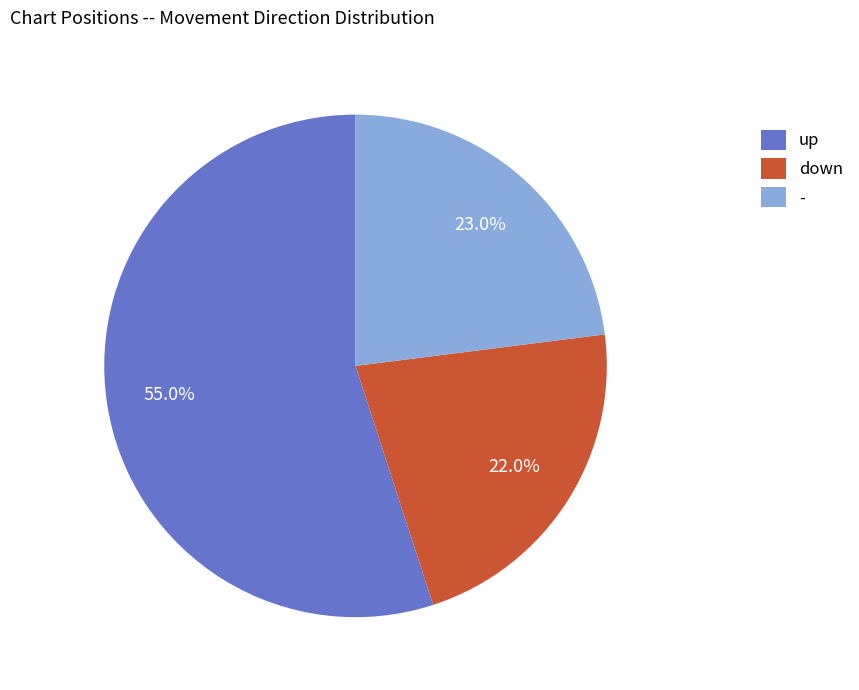

What percentage is NOT represented by up?

45.0%